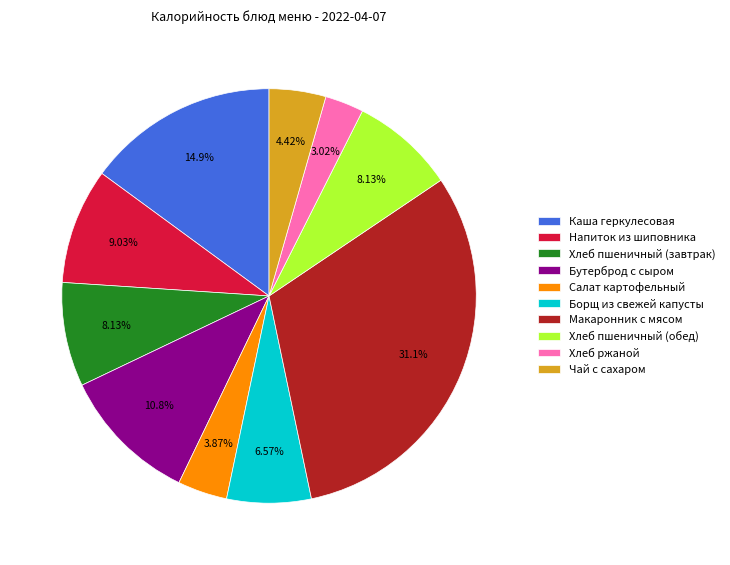

Which slice is the smallest?

Хлеб ржаной